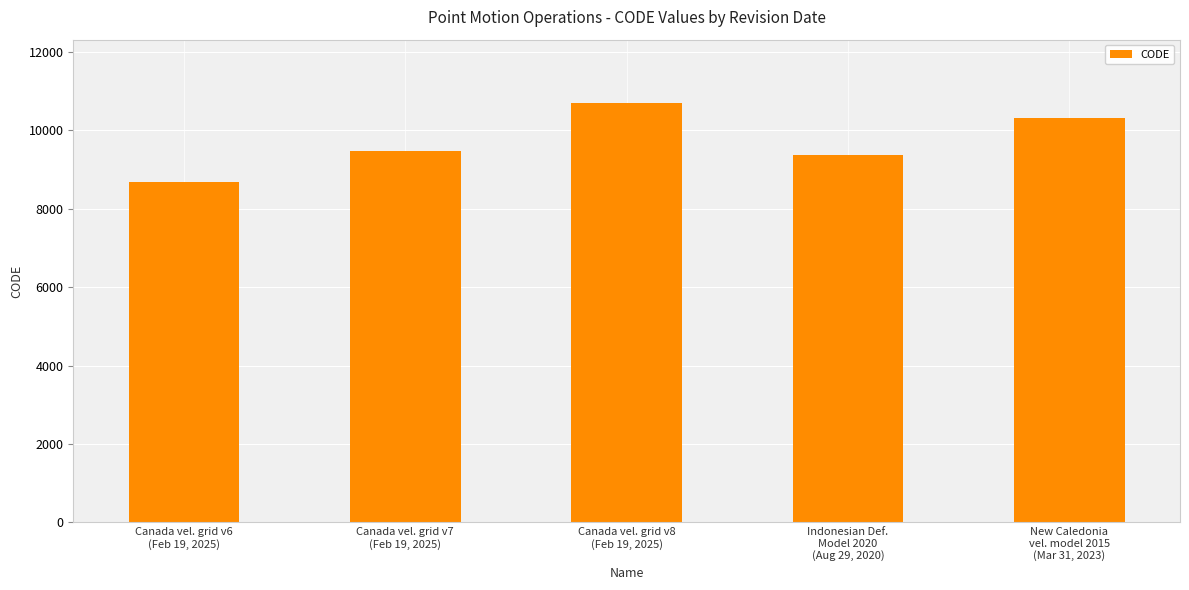

What is the value of the 1st bar from the left?

8676